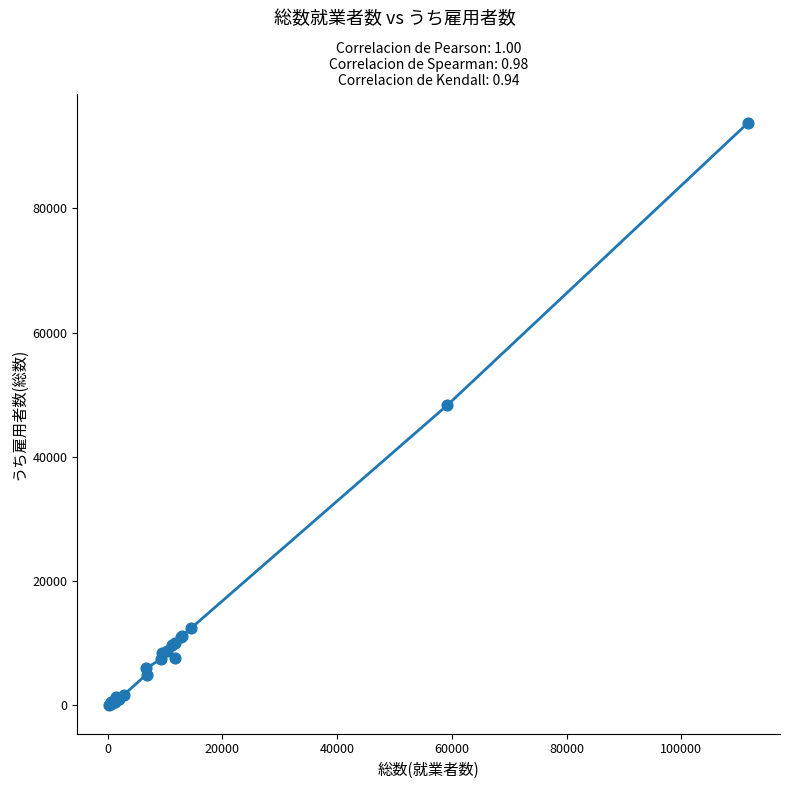

What Y value in the scatter plot is closest to 46948?

48339